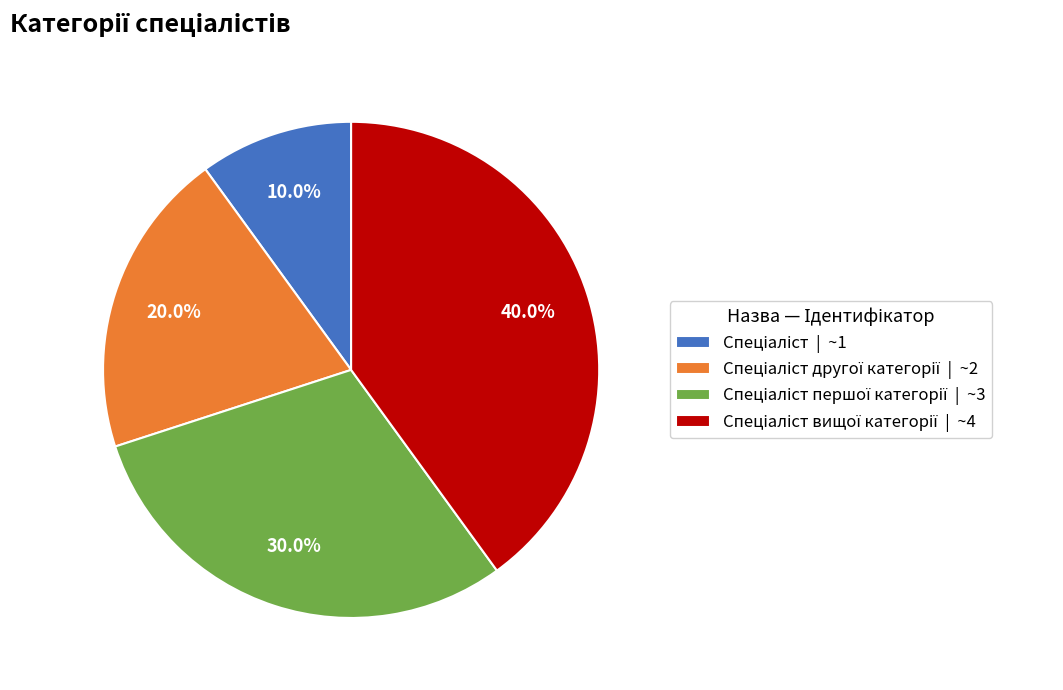

Does any single category account for the majority?

No